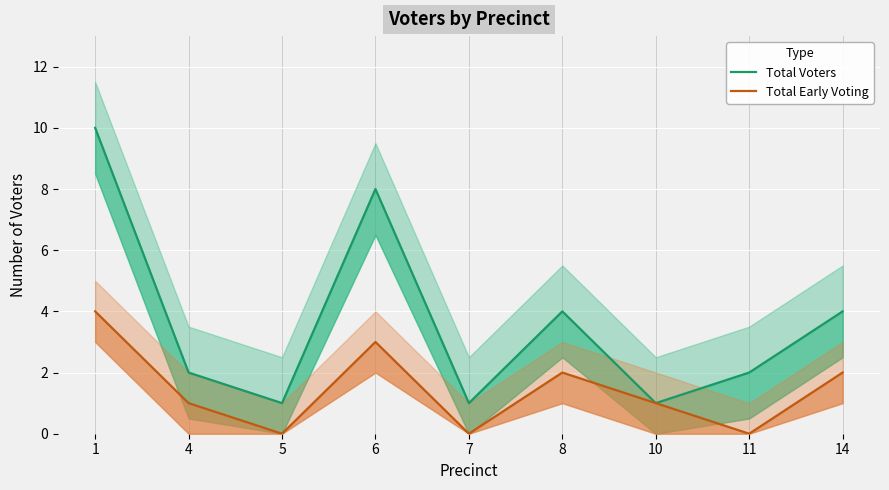

True or false: Total Voters and Total Early Voting intersect in this chart.

False